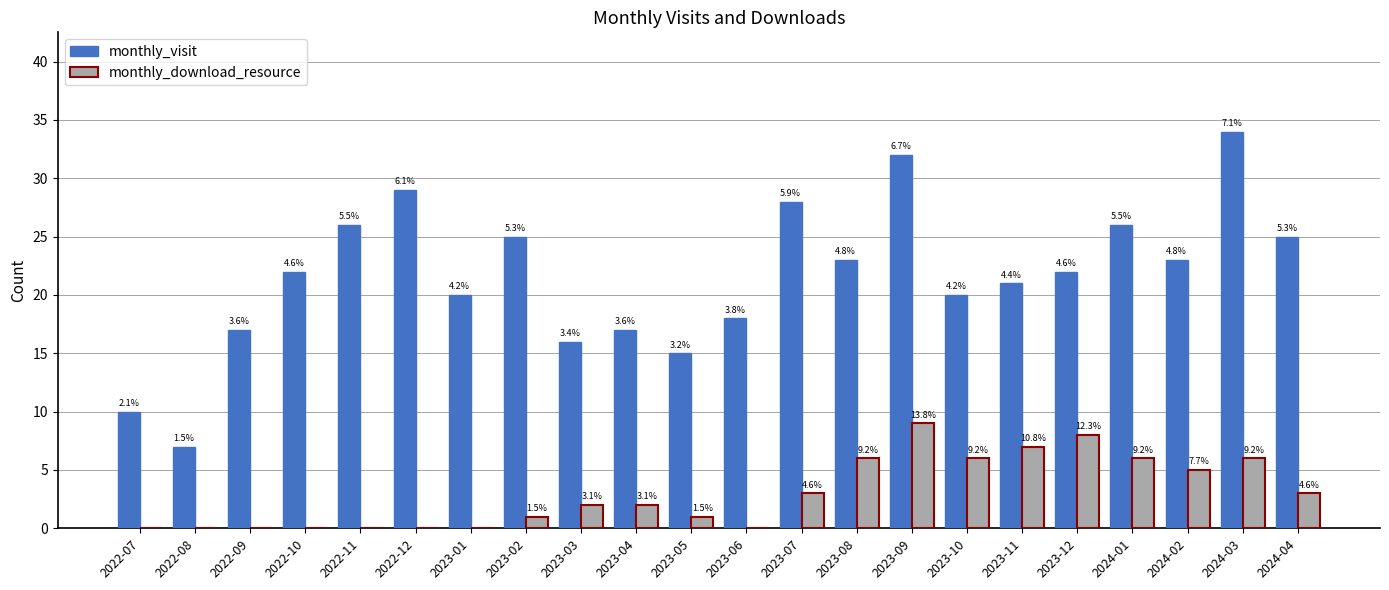

What are all the series names shown in the legend?

monthly_visit, monthly_download_resource